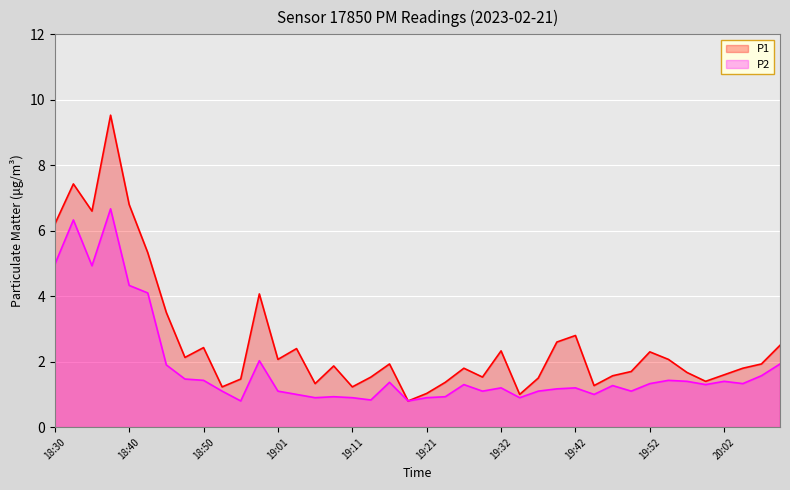

Which label corresponds to the largest value in the chart?

18:38